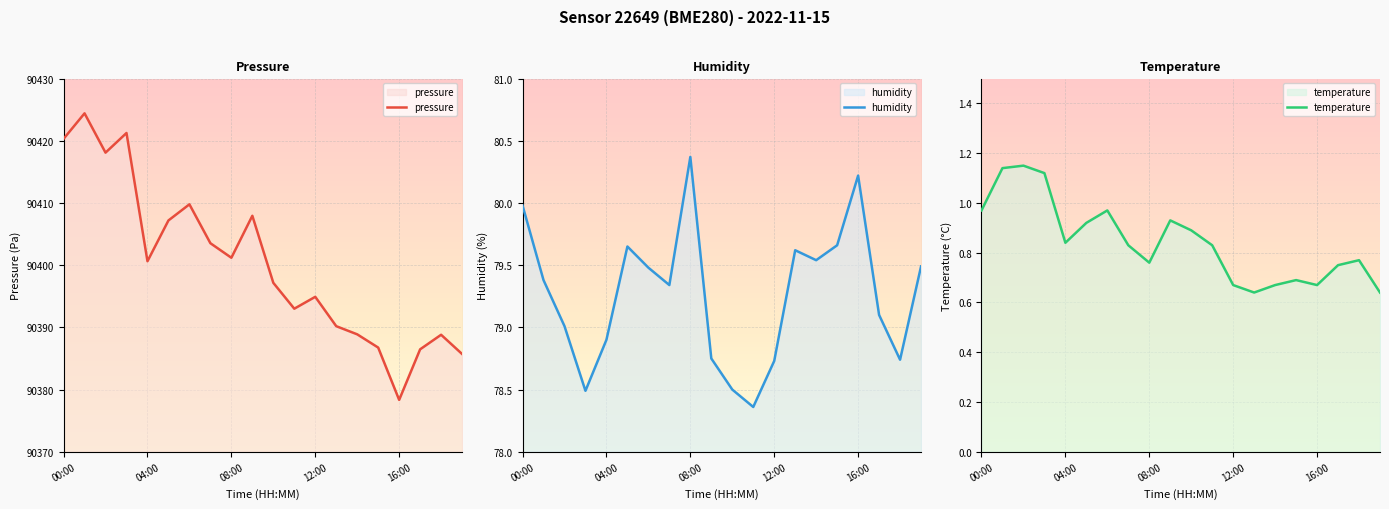

Which label corresponds to the smallest value in the chart?

13